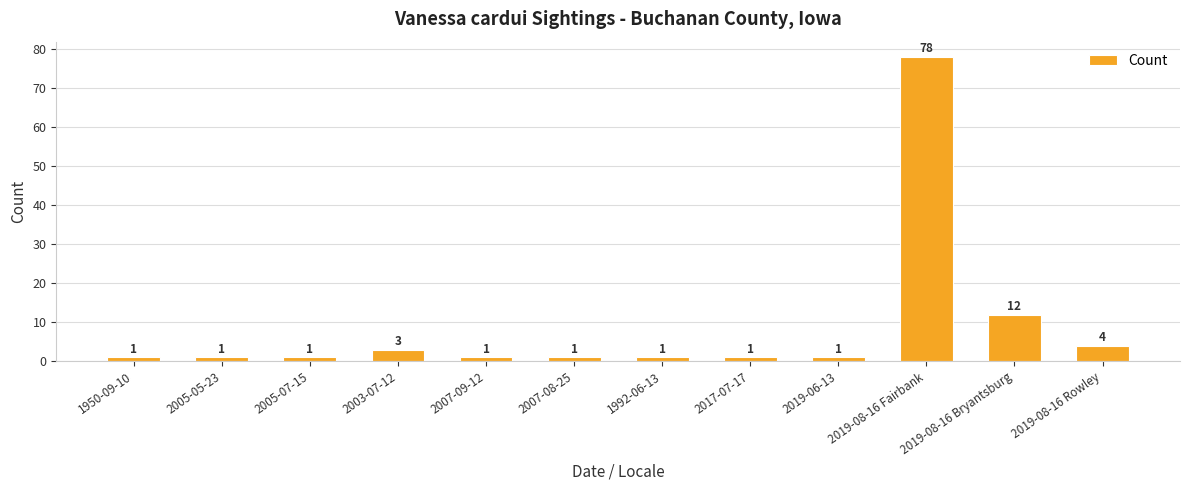

Reading right to left, what are all the values shown in this chart?

2019-08-16 Rowley=4	2019-08-16 Bryantsburg=12	2019-08-16 Fairbank=78	2019-06-13=1	2017-07-17=1	1992-06-13=1	2007-08-25=1	2007-09-12=1	2003-07-12=3	2005-07-15=1	2005-05-23=1	1950-09-10=1